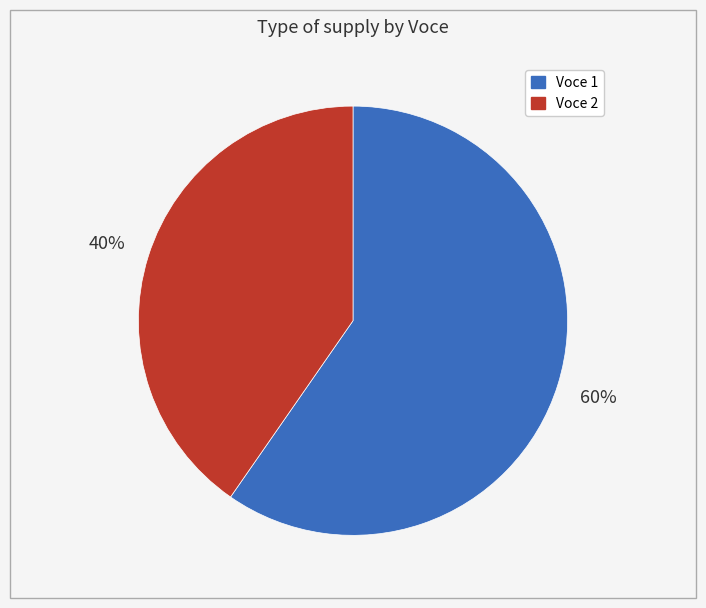

How many segments does this pie chart have?

2